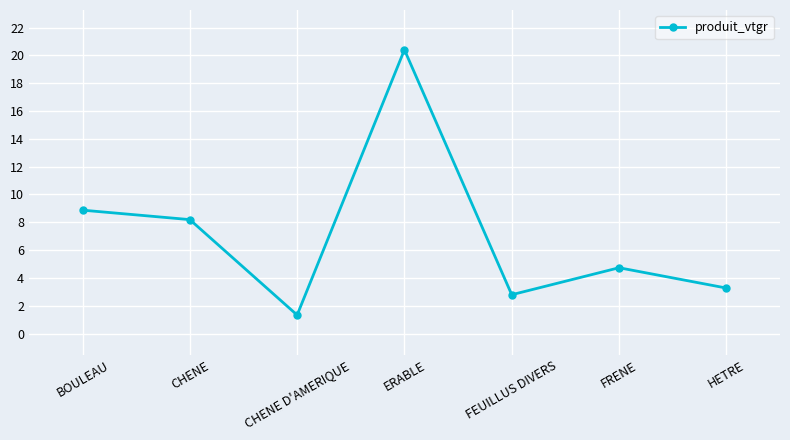

List the labels in order of value, smallest first.

CHENE D'AMERIQUE, FEUILLUS DIVERS, HETRE, FRENE, CHENE, BOULEAU, ERABLE